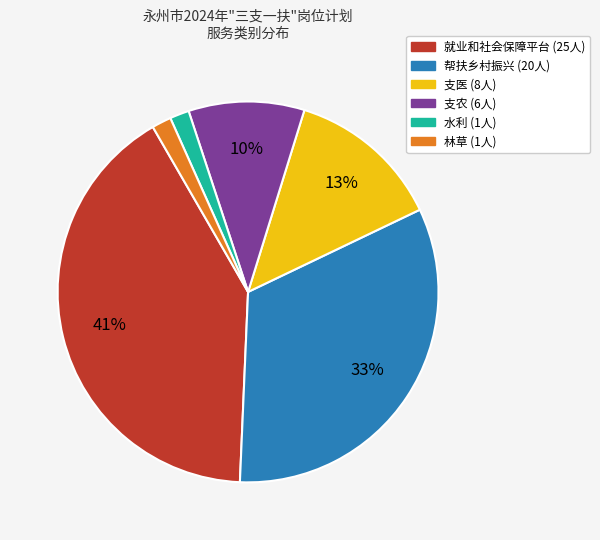

Is the sum of 支农 and 帮扶乡村振兴 greater than half?

No